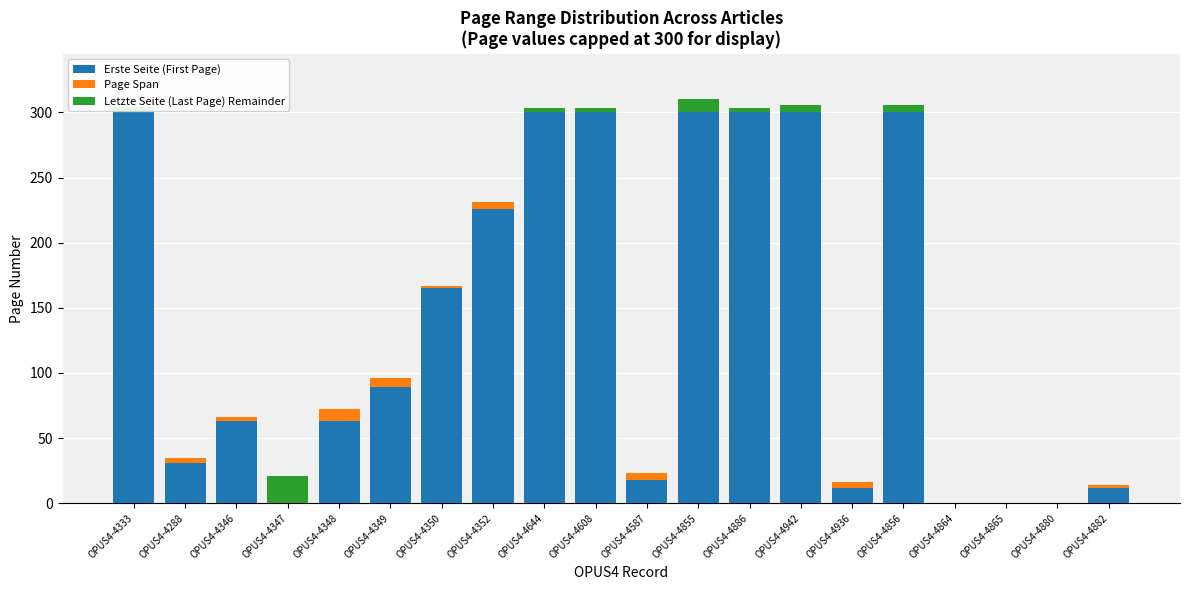

What is the difference between the maximum and minimum values in the Page Span series?

10